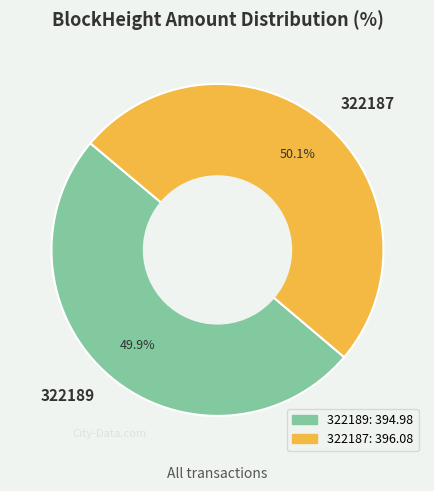

Is there a majority slice in this chart?

Yes